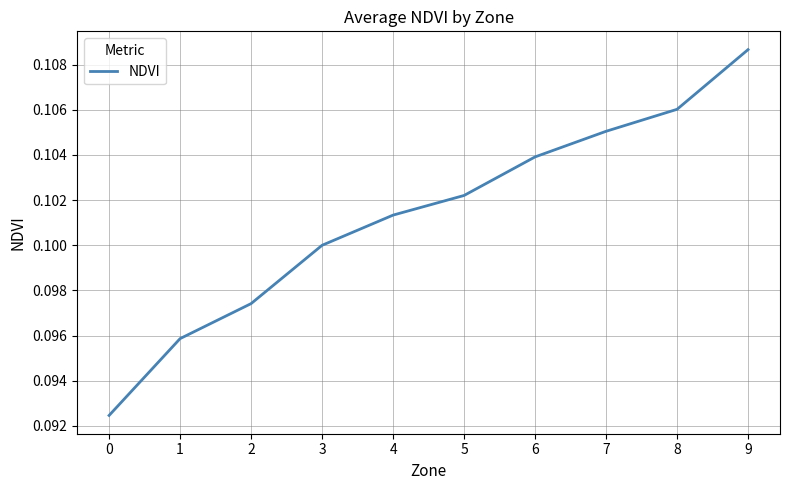

List the labels in order of value, smallest first.

0, 1, 2, 3, 4, 5, 6, 7, 8, 9